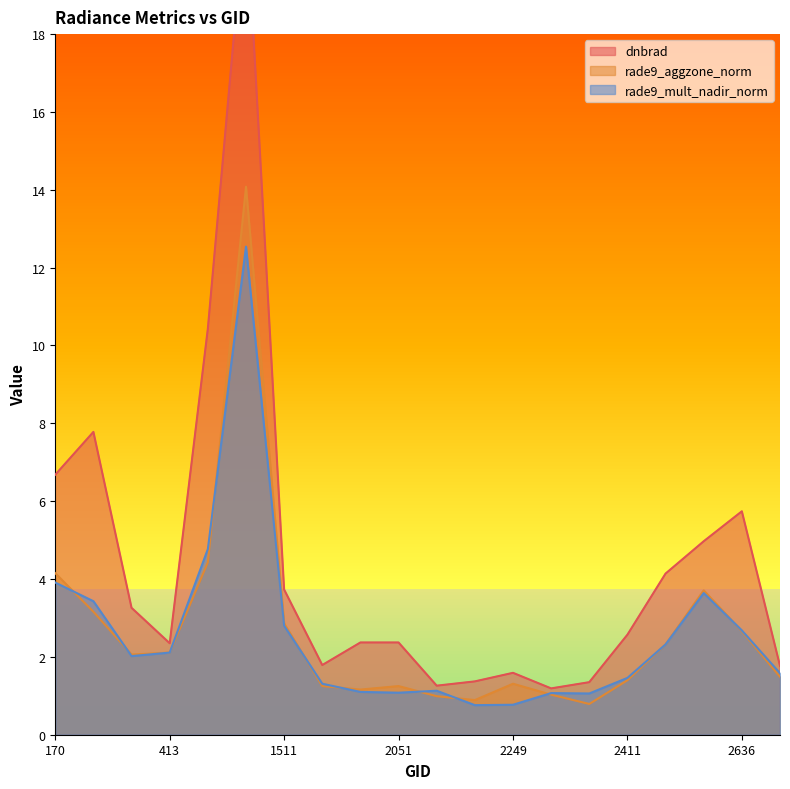

Does the chart have visible grid lines?

No